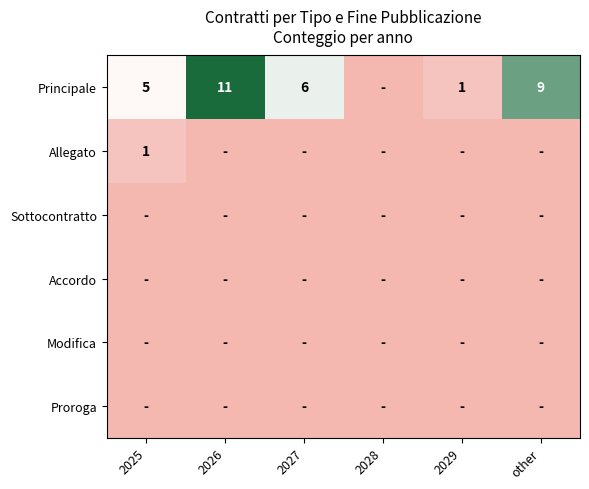

True or false: Principale has a value of 1 at 2029.

True